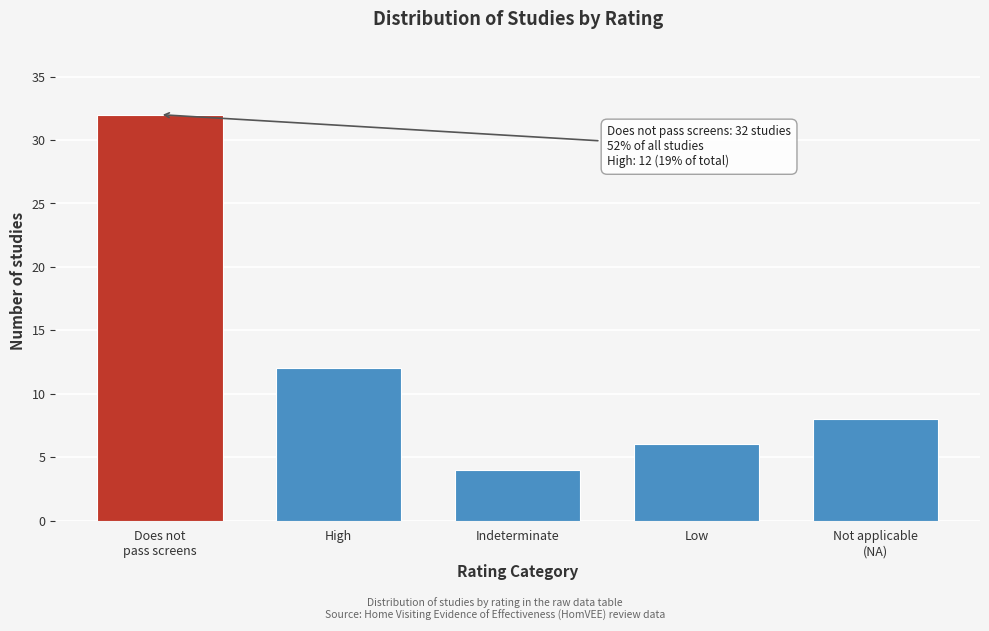

Reading left to right, transcribe all the data shown in this chart.

32	12	4	6	8